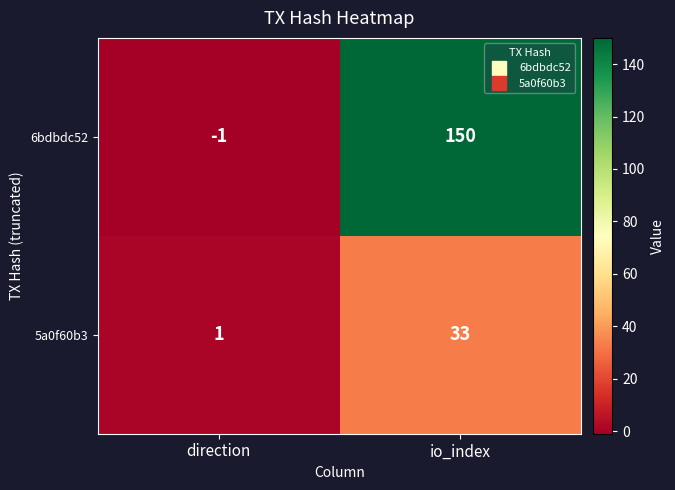

What is the total value across all series at io_index?

183